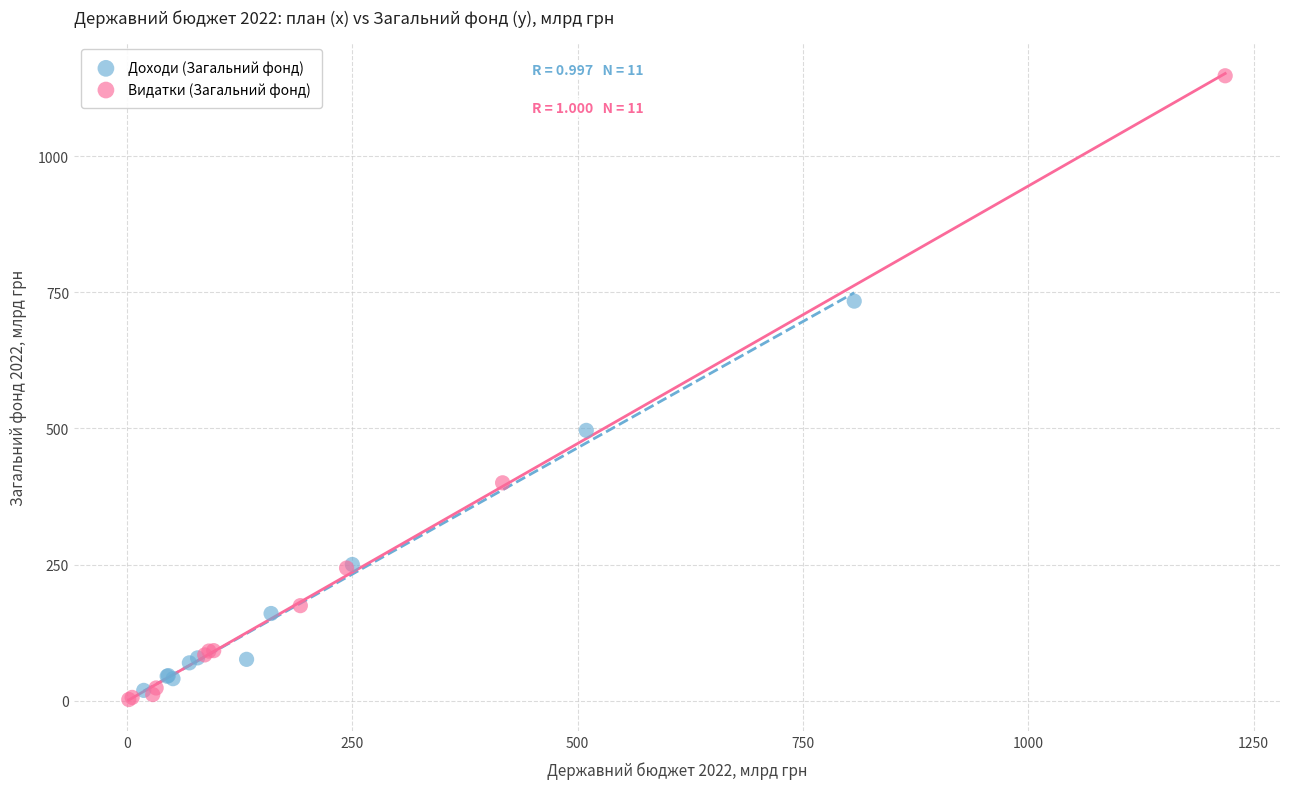

Which series has the largest Y range (max minus min)?

Видатки (Загальний фонд)